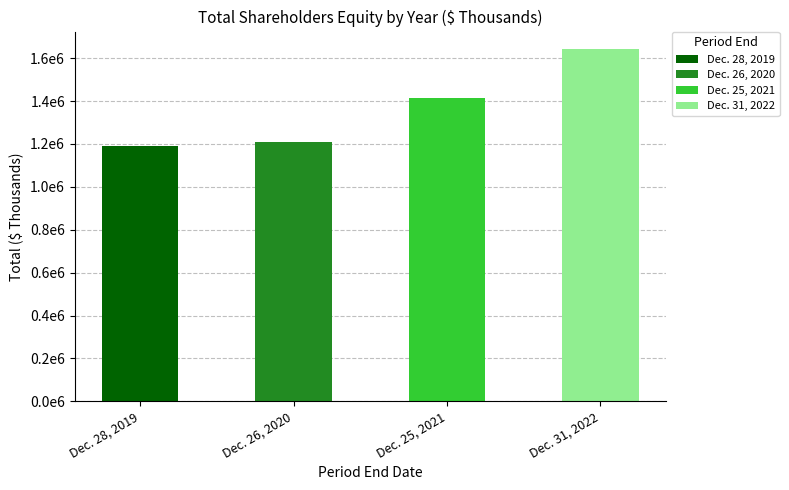

Rank the categories by value from highest to lowest.

Dec. 31, 2022, Dec. 25, 2021, Dec. 26, 2020, Dec. 28, 2019